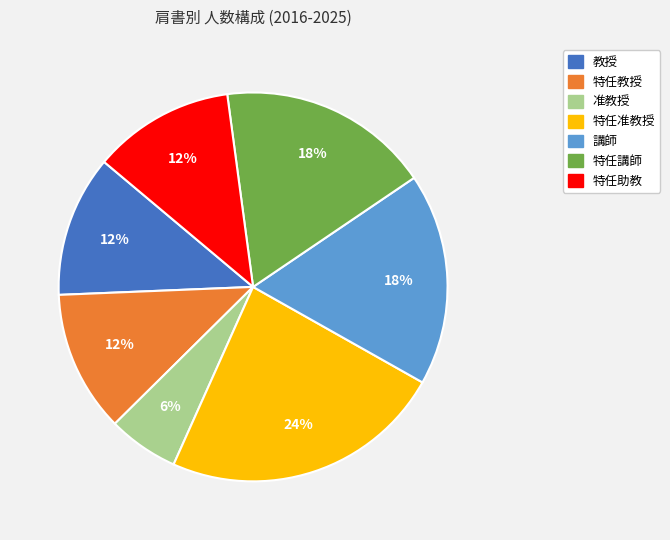

How many segments does this pie chart have?

7